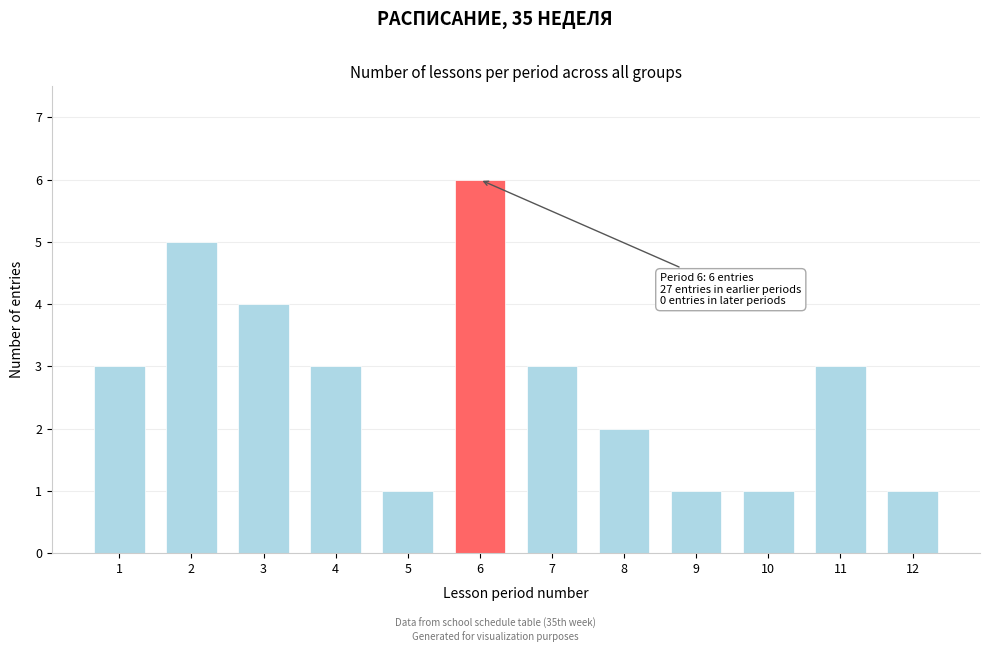

Reading right to left, extract all data points from this chart.

1	3	1	1	2	3	6	1	3	4	5	3